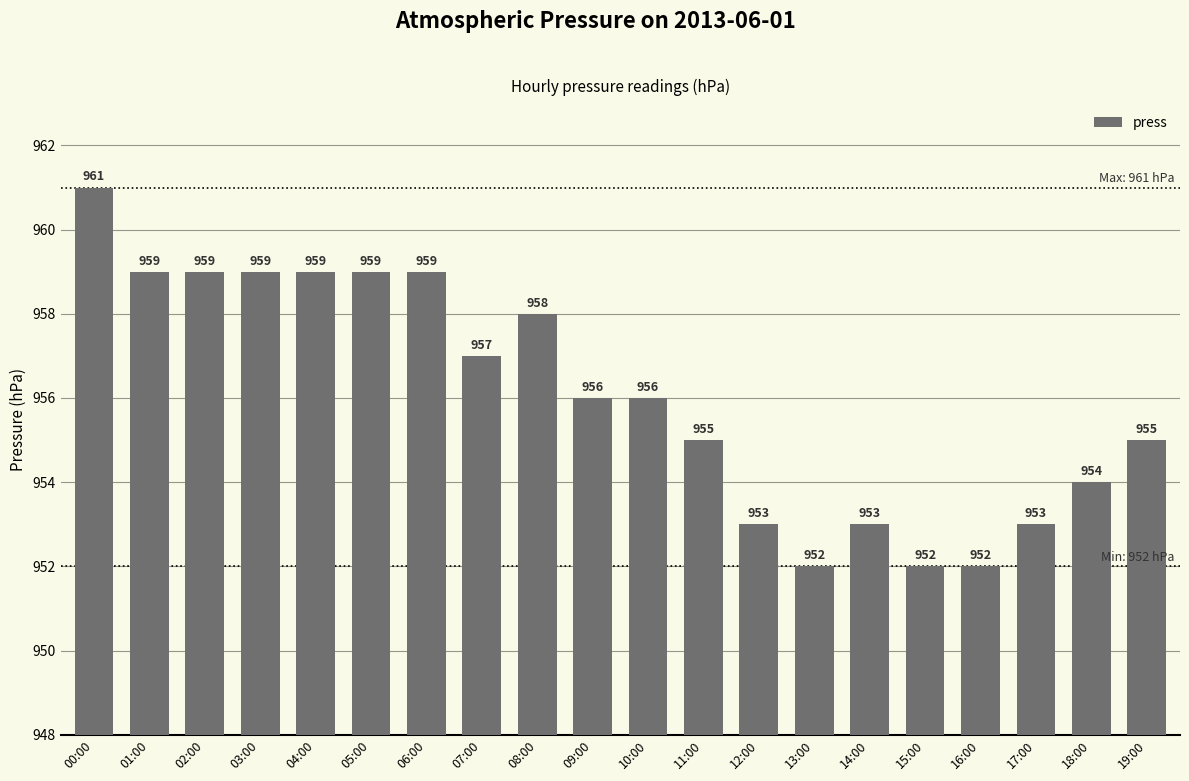

What is the label of the 13th bar from the left?

12:00